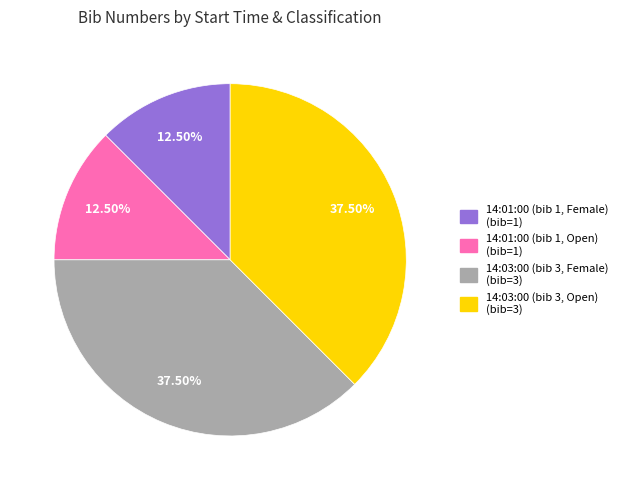

Do 14:03:00 (bib 3, Open) and 14:03:00 (bib 3, Female) together represent more than half of the pie?

Yes